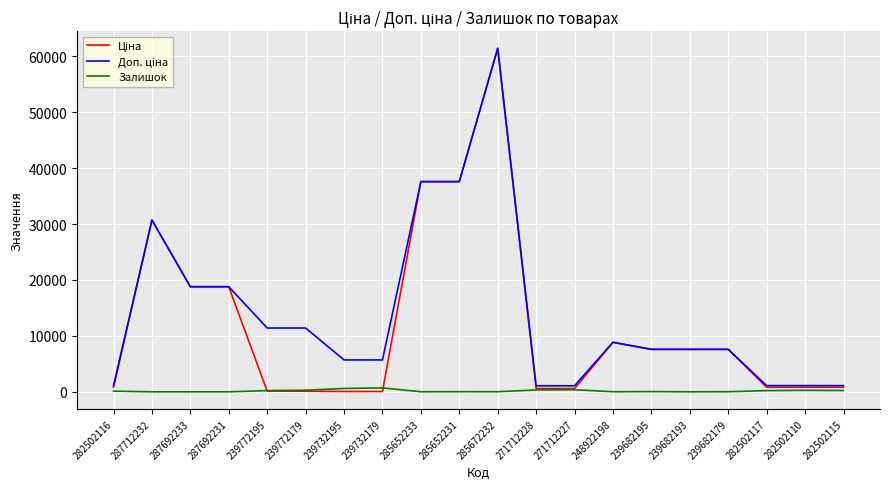

At which category is the sum across all series the highest?

285672232